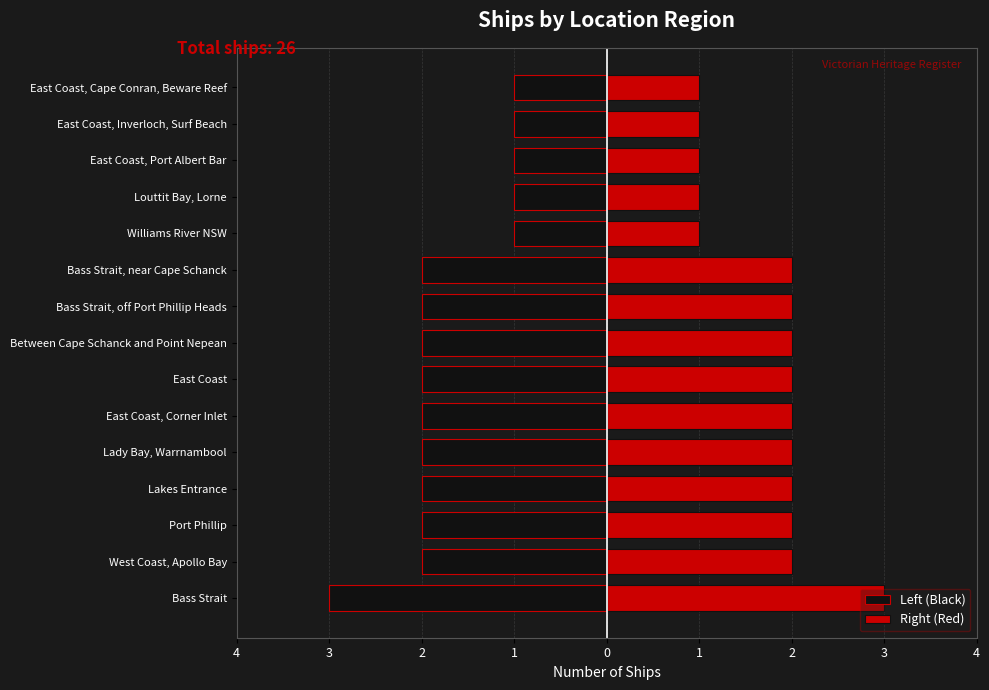

What is the lowest value of the Left (Black) series?

-3